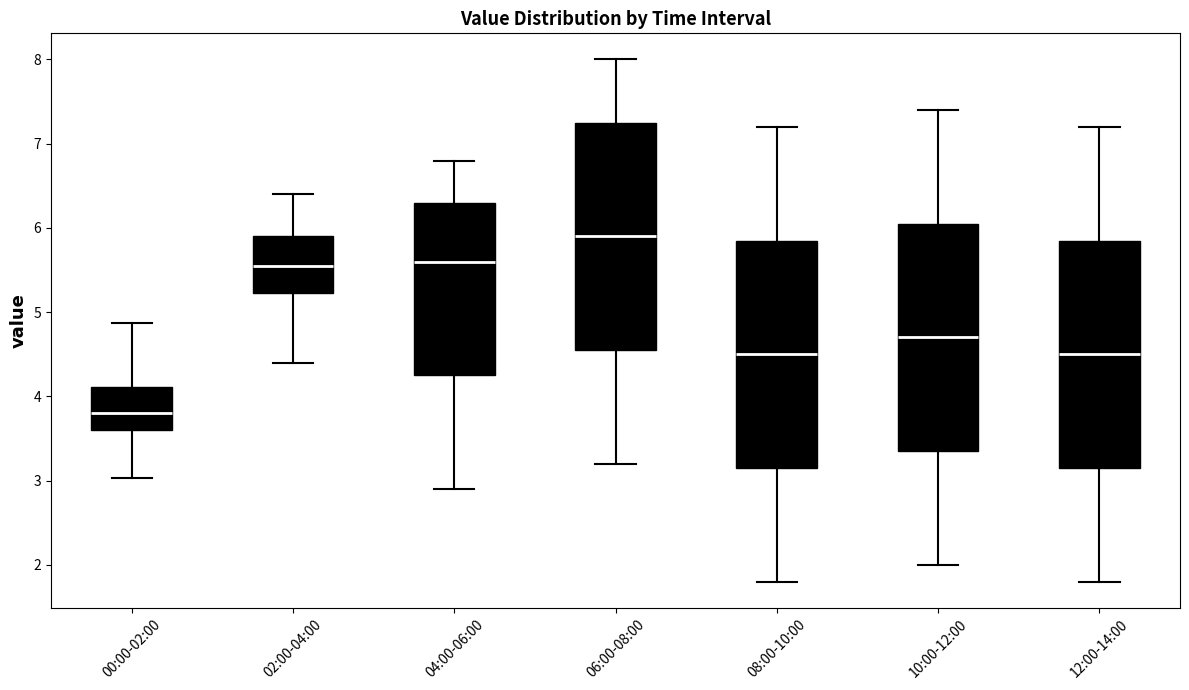

Where is the lower edge of the box for 10:00-12:00 on the y-axis? The values are not printed on the chart, so give them approximately, as read against the axis.

3.4